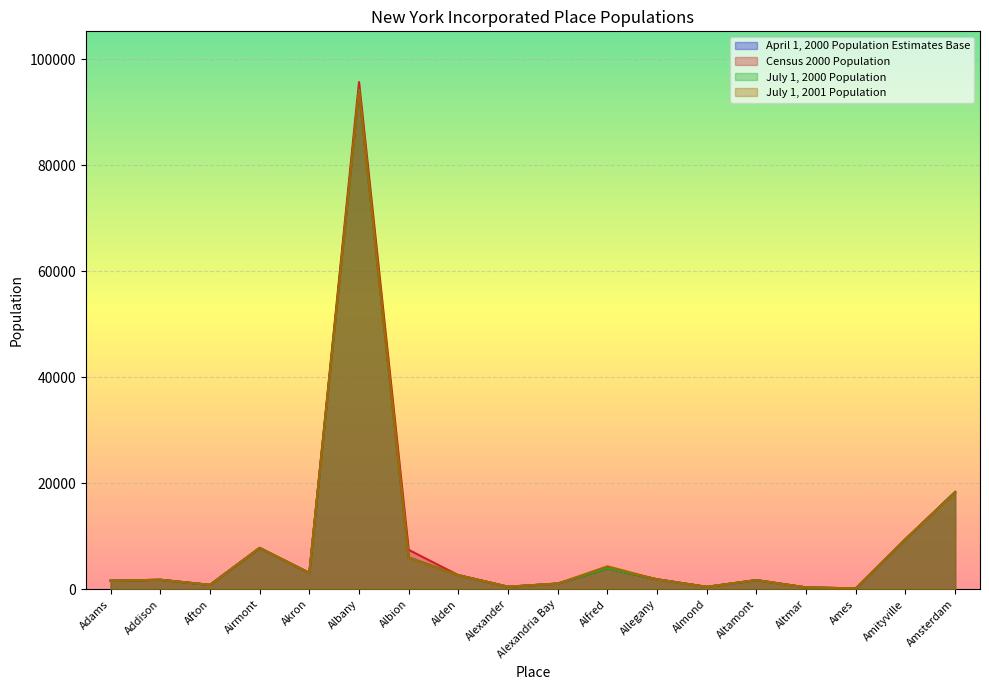

Rank the series at Altamont from highest to lowest value.

April 1, 2000 Population Estimates Base, Census 2000 Population, July 1, 2000 Population, July 1, 2001 Population